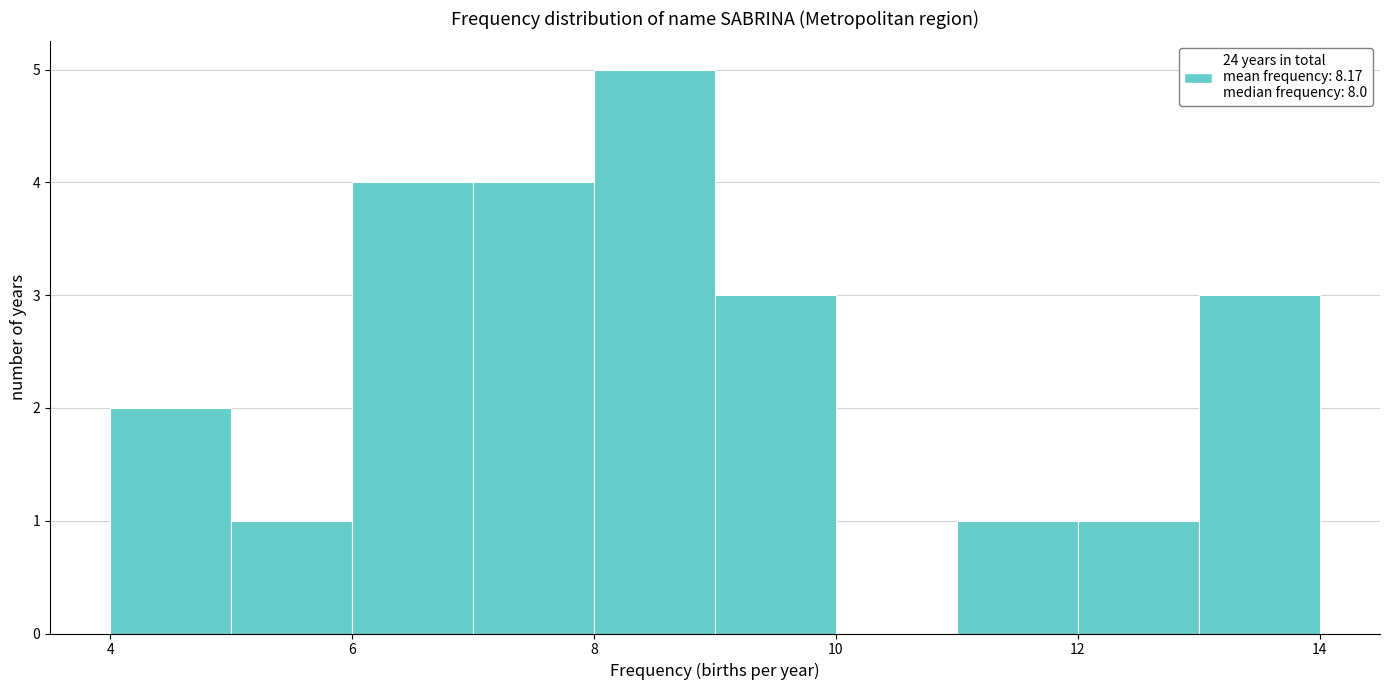

Over which range of the x-axis is the bar tallest?

8 to 9